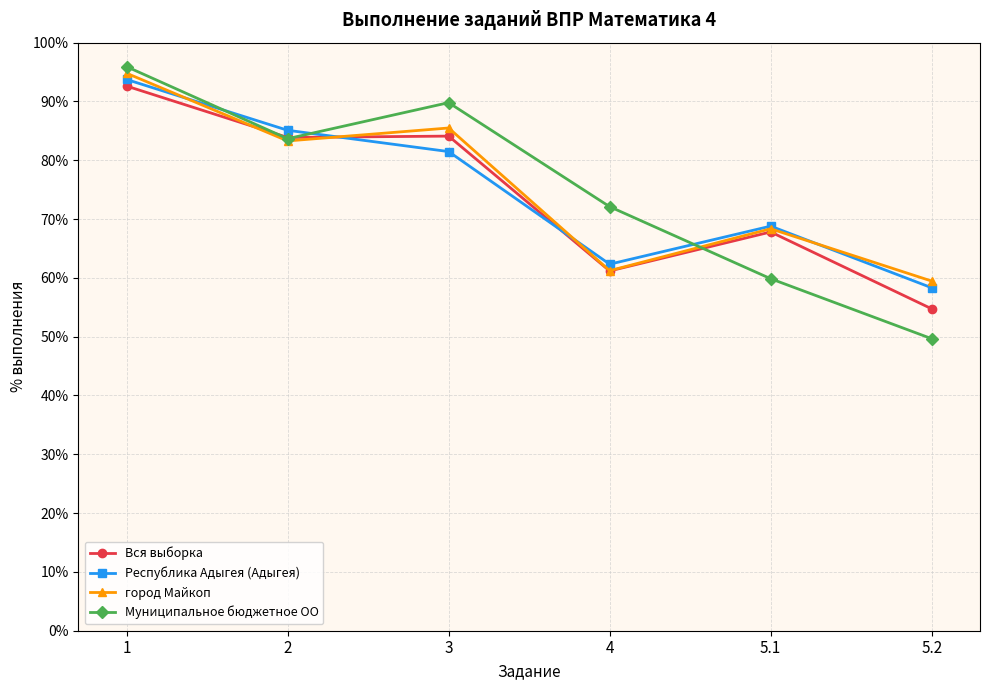

What are all the series names shown in the legend?

Вся выборка, Республика Адыгея (Адыгея), город Майкоп, Муниципальное бюджетное ОО